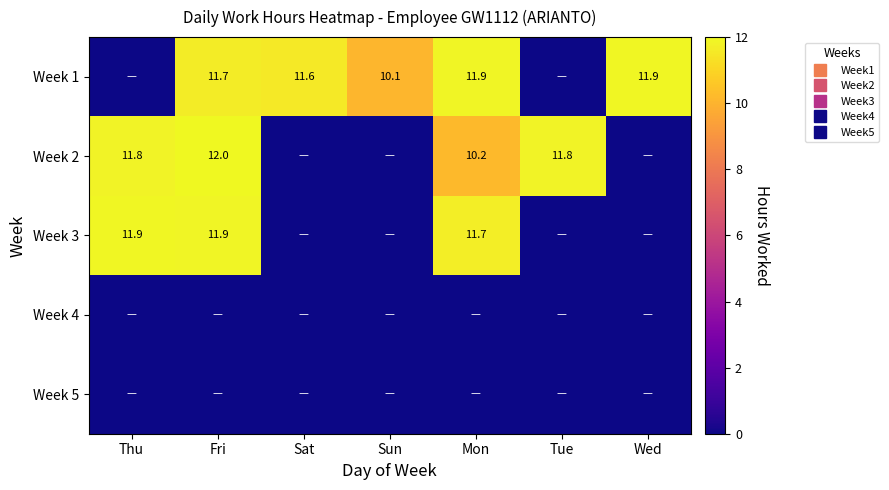

Is the value of Week 4 at Wed greater than the value of Week 2 at Tue?

No